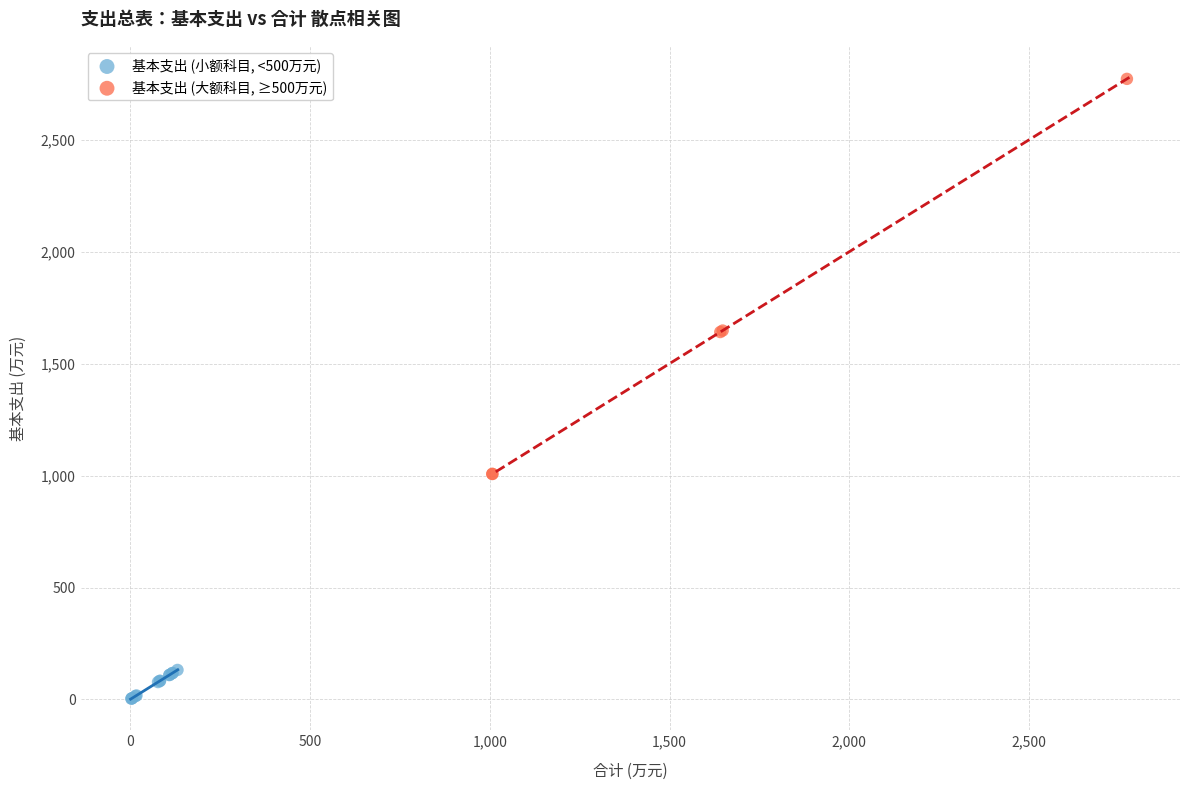

Which series has the largest Y range (max minus min)?

基本支出 (大额科目, ≥500万元)